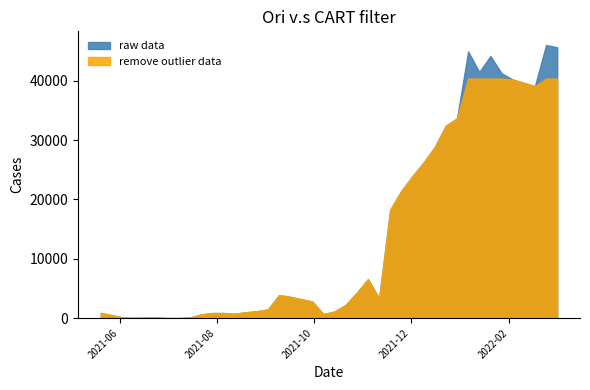

What is the difference between the maximum and minimum values in the raw data series?

46036.3